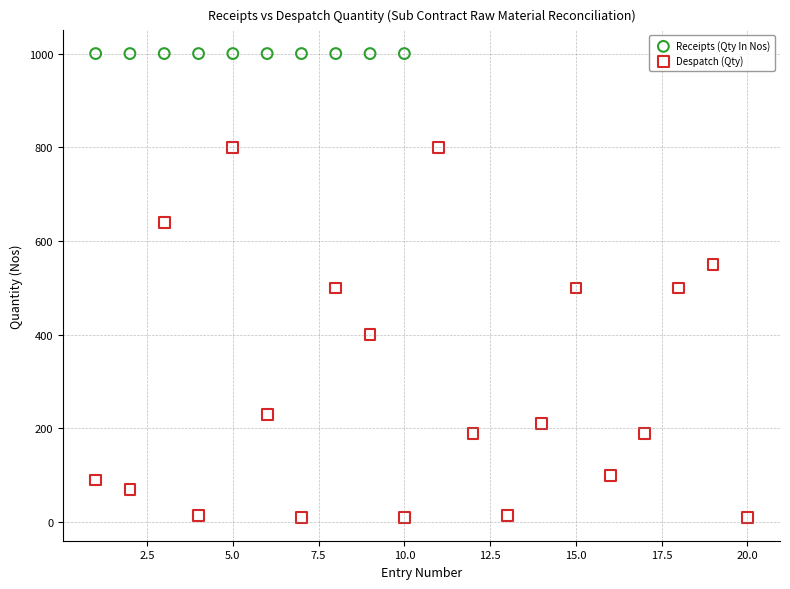

Which series reaches the minimum Y coordinate?

Despatch (Qty)